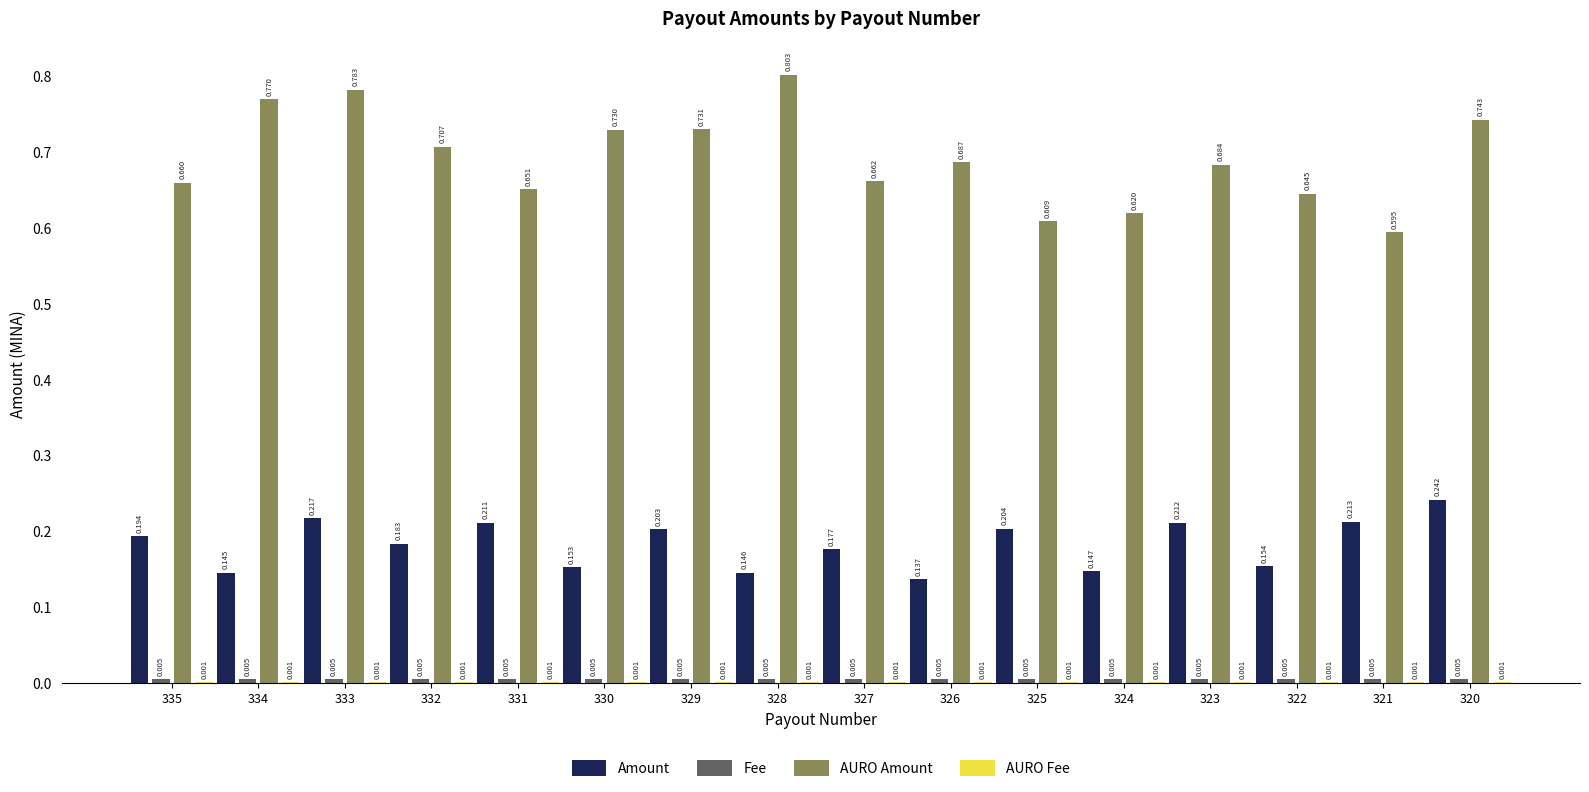

Between 329 and 323, which series saw the biggest shift?

AURO Amount